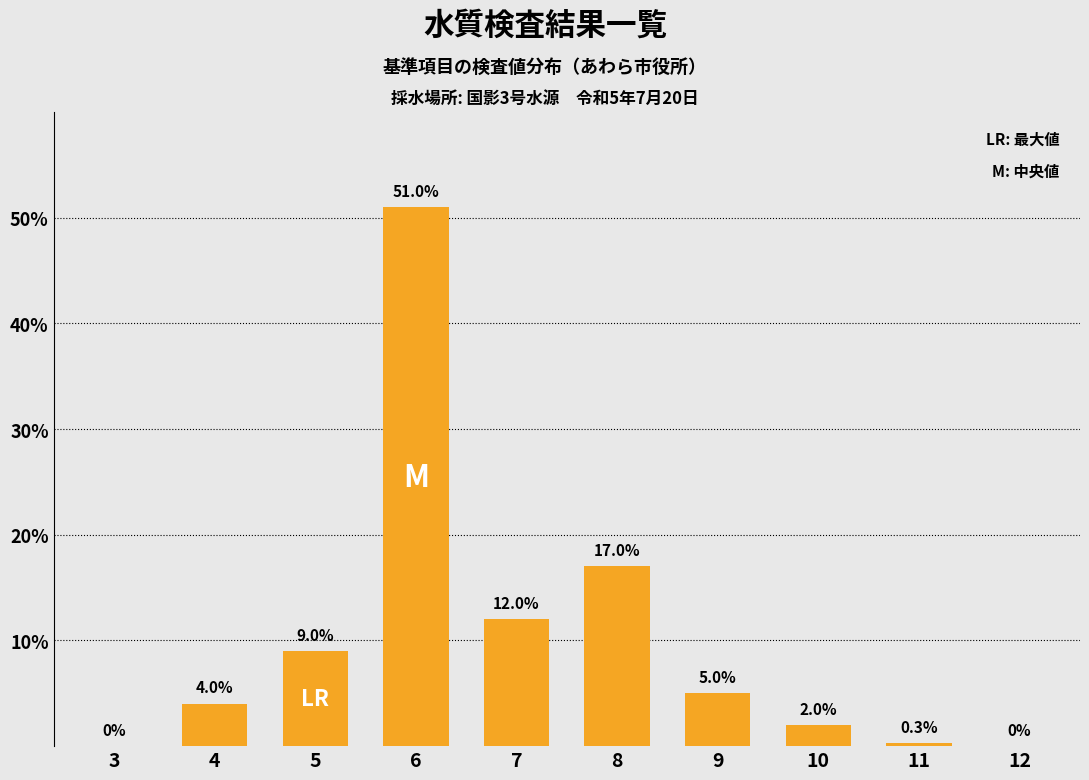

Reading left to right, what are all the values shown in this chart?

3=0.0	4=4.0	5=9.0	6=51.0	7=12.0	8=17.0	9=5.0	10=2.0	11=0.3	12=0.0